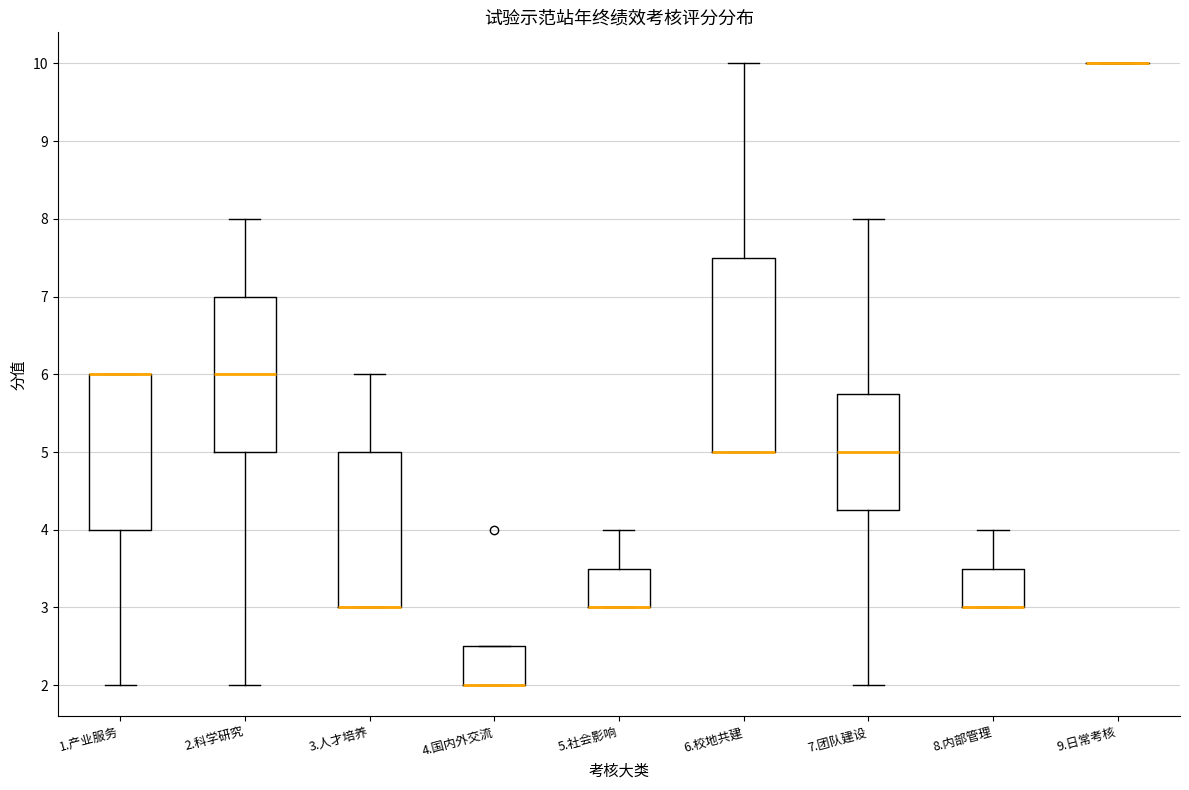

Where is the lower edge of the box for 1.产业服务 on the y-axis? The values are not printed on the chart, so give them approximately, as read against the axis.

4.0